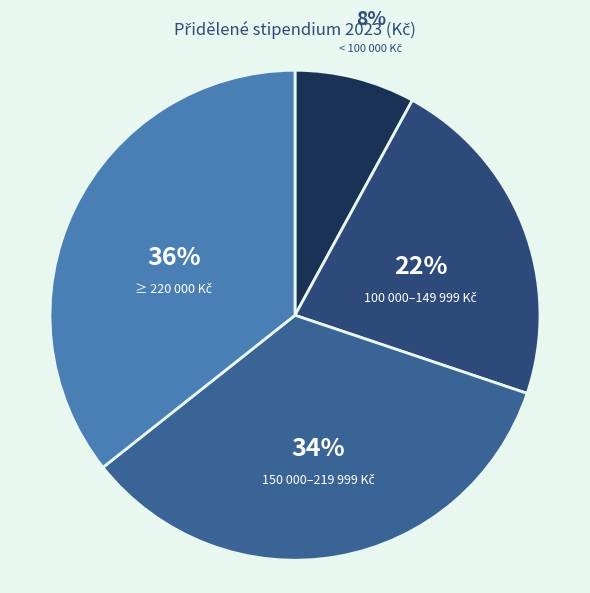

Does any single category account for the majority?

No